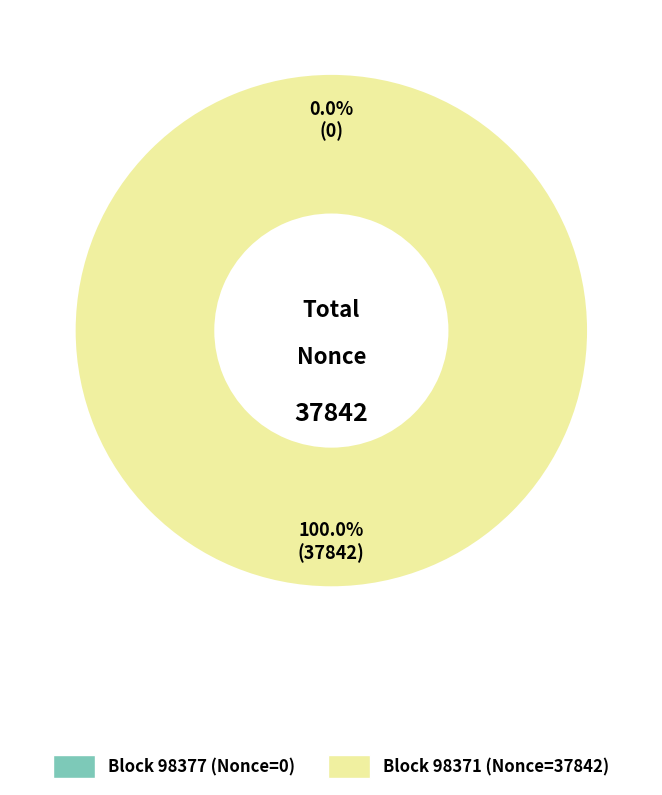

Combined, do 98371 and 98377 account for over 50%?

Yes